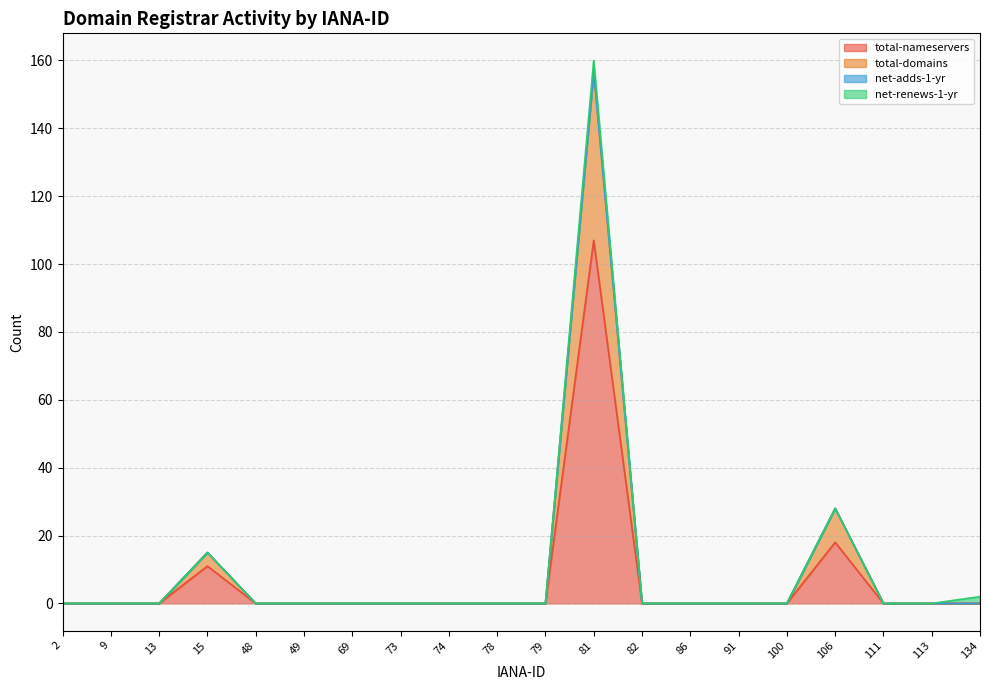

What is the highest value of the total-nameservers series?

107